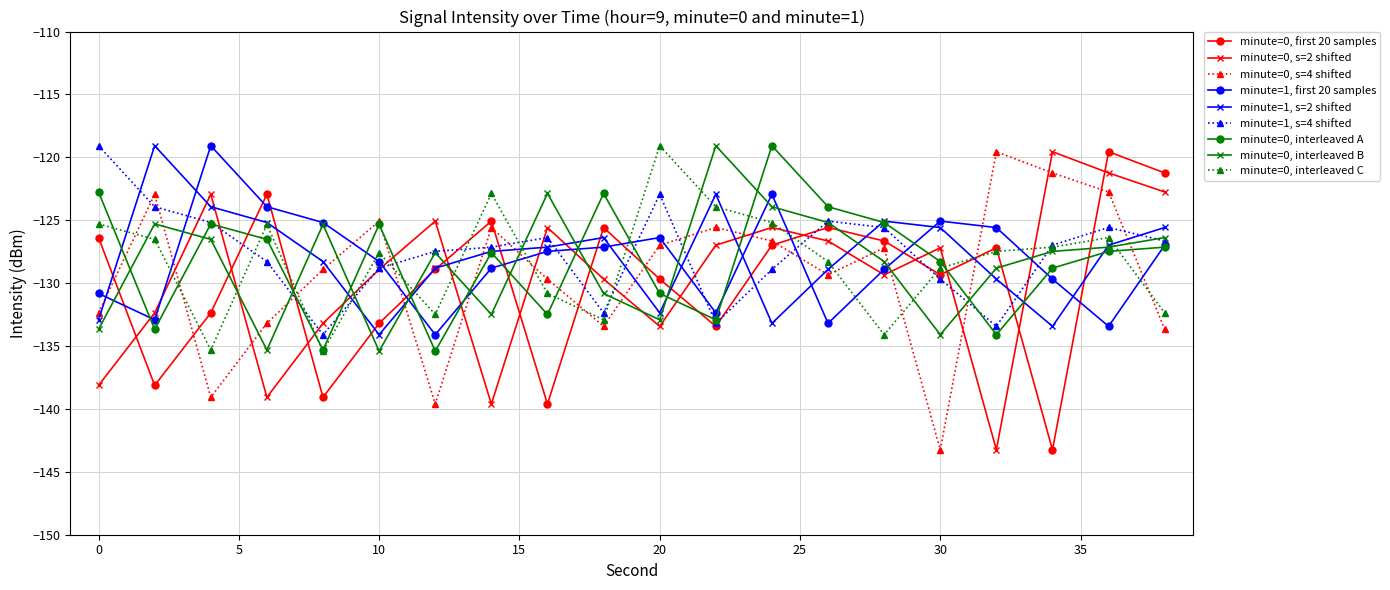

What is the greatest value displayed?

-119.1